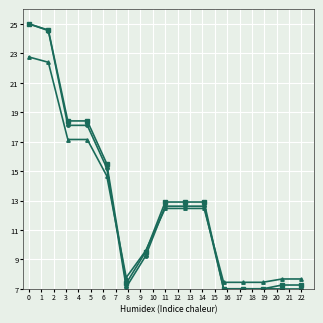

What is the maximum value shown in the chart?

25.0